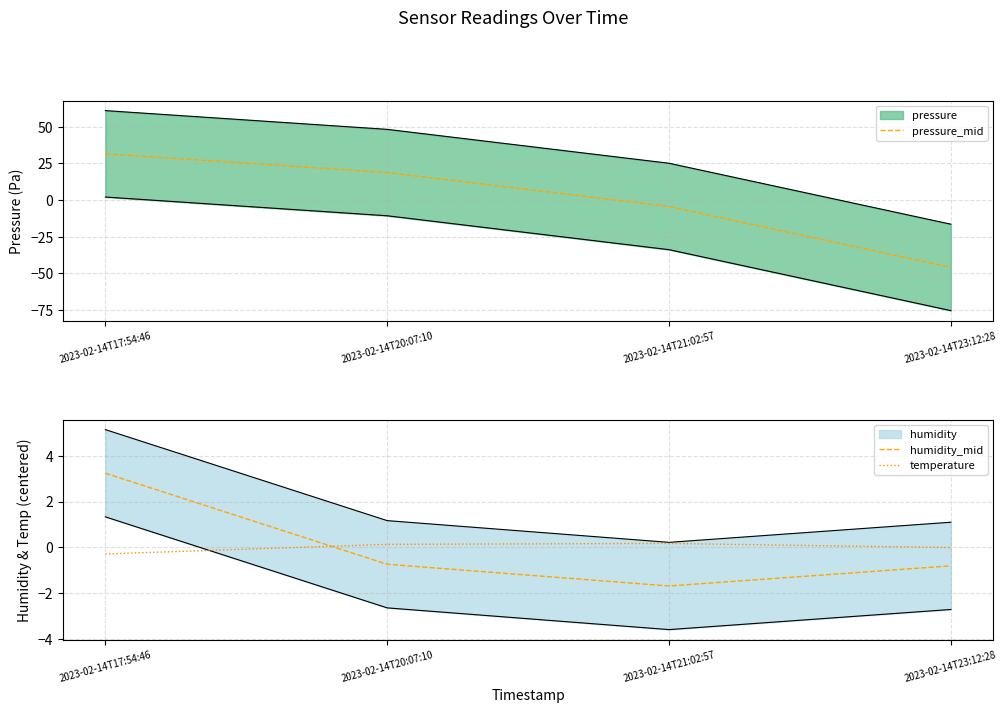

What is the label of the 3rd point from the right?

2023-02-14T20:07:10